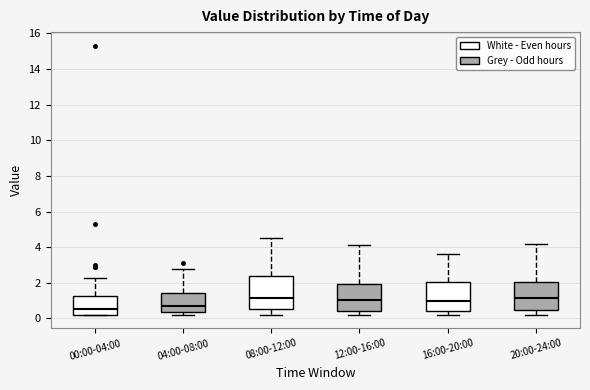

Reading left to right, read every box against the y-axis: the position of its median line, the range the box covers, and the ends of its whiskers. The values are not printed on the chart, so give them approximately, as read against the axis.

00:00-04:00: median 0.6, box 0.2 to 1.2, whiskers 0.2 to 2.4
04:00-08:00: median 0.8, box 0.4 to 1.4, whiskers 0.2 to 2.8
08:00-12:00: median 1.2, box 0.6 to 2.4, whiskers 0.2 to 4.6
12:00-16:00: median 1.0, box 0.4 to 2.0, whiskers 0.2 to 4.2
16:00-20:00: median 1.0, box 0.4 to 2.0, whiskers 0.2 to 3.6
20:00-24:00: median 1.2, box 0.4 to 2.0, whiskers 0.2 to 4.2